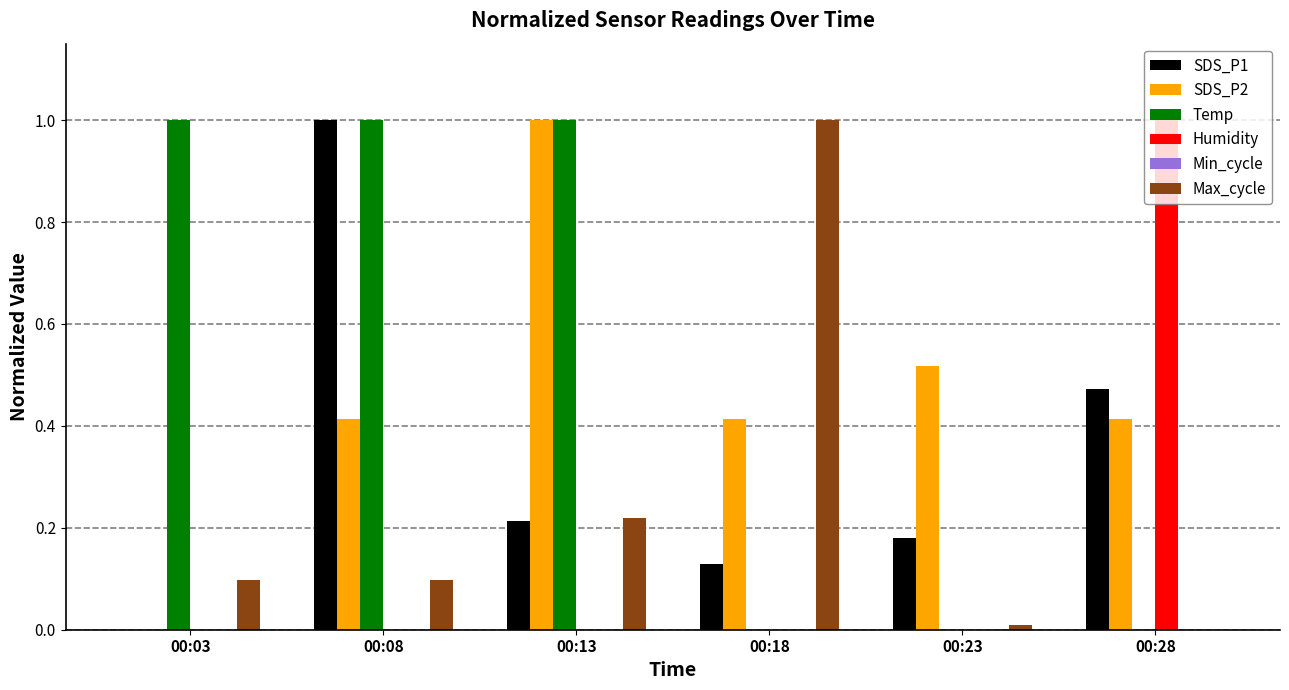

Does the chart contain stacked bars?

No